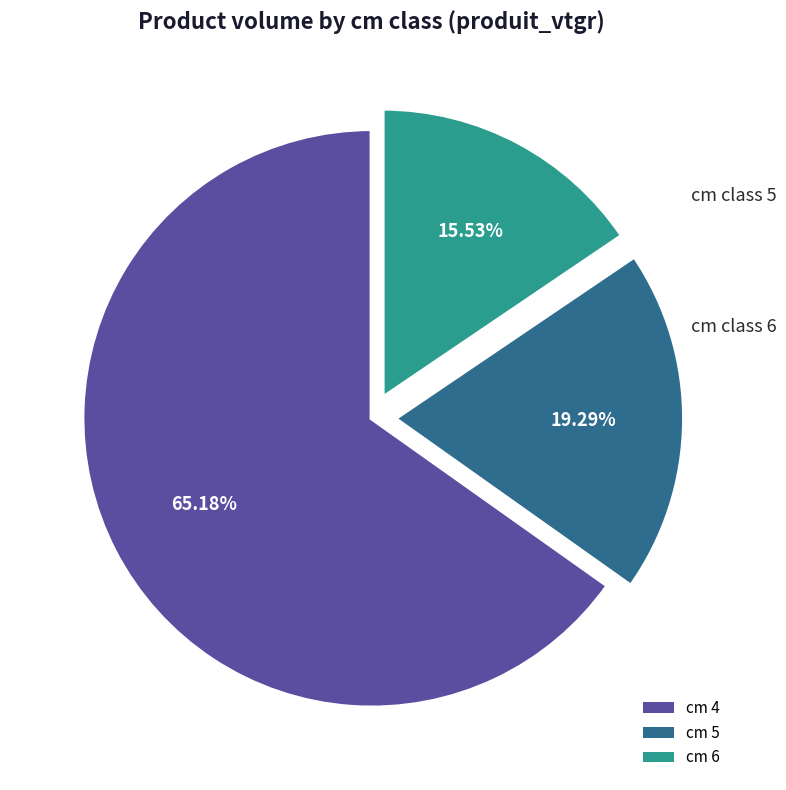

Which category has the smallest portion of the pie?

cm 6